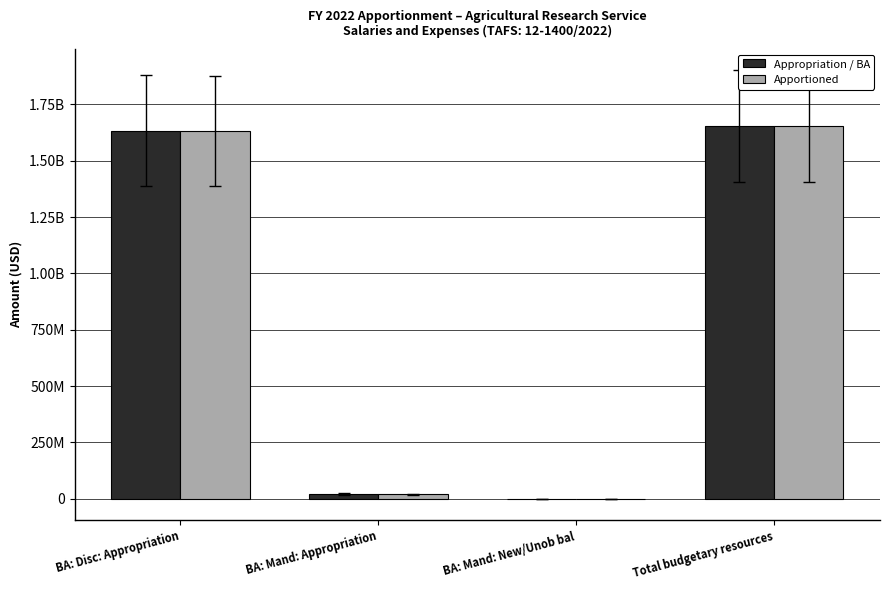

Are the bars horizontal?

No